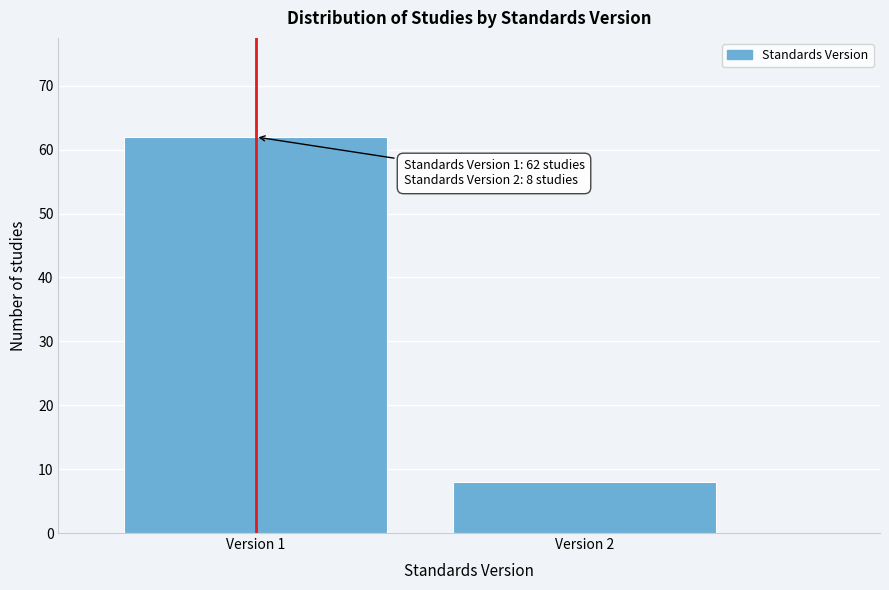

Reading right to left, extract all data points from this chart.

Version 2=8	Version 1=62